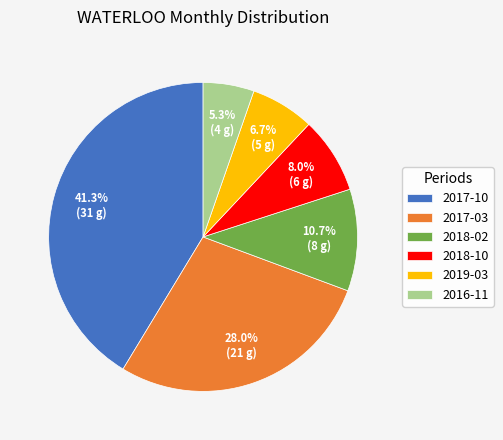

Does any single category account for the majority?

No